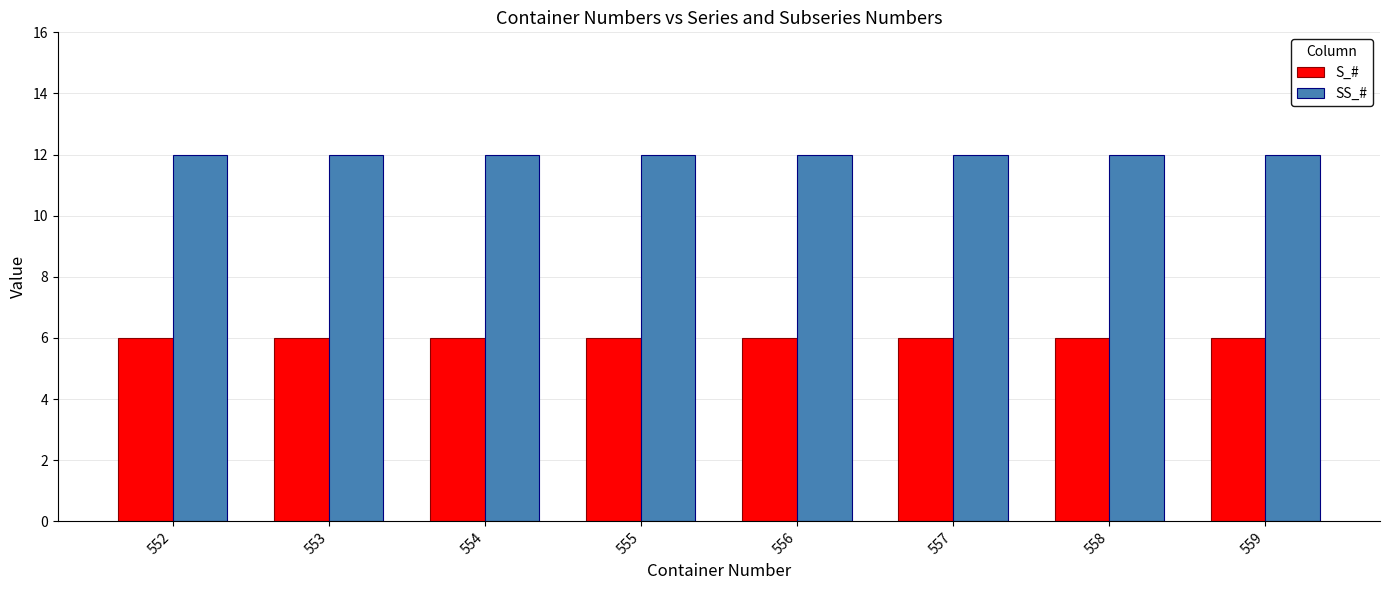

Is the value of SS_# at 554 greater than the value of S_# at 552?

Yes